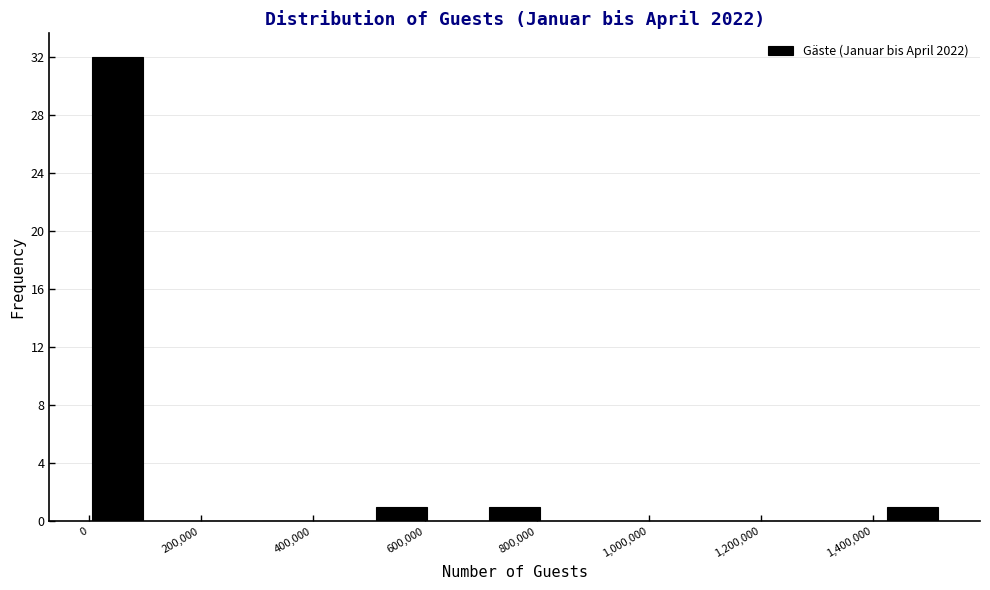

What is the height of the bar covering 1420000 to 1520000 on the x-axis? Neither the bar edges nor the heights are printed on the chart, so give them approximately, as read against the axes.

1